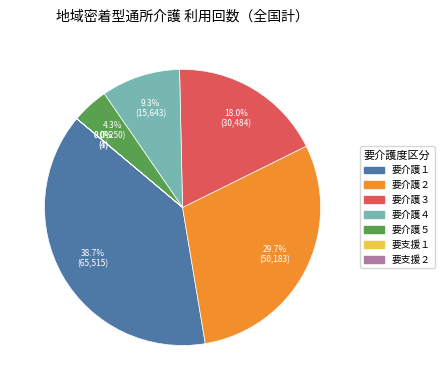

What is the largest slice in the pie chart?

要介護１